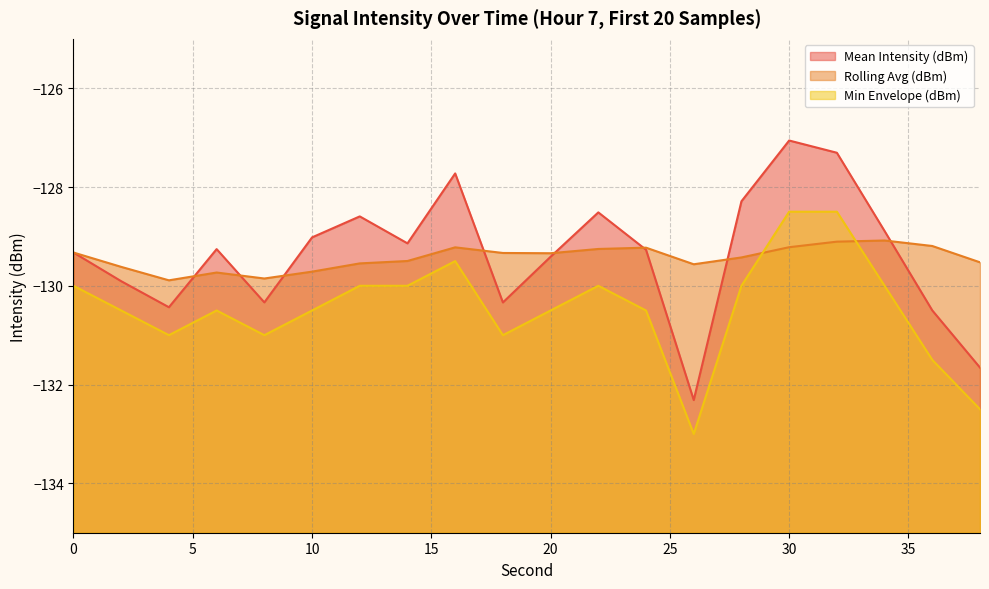

Does the chart display data point markers on the line(s)?

No